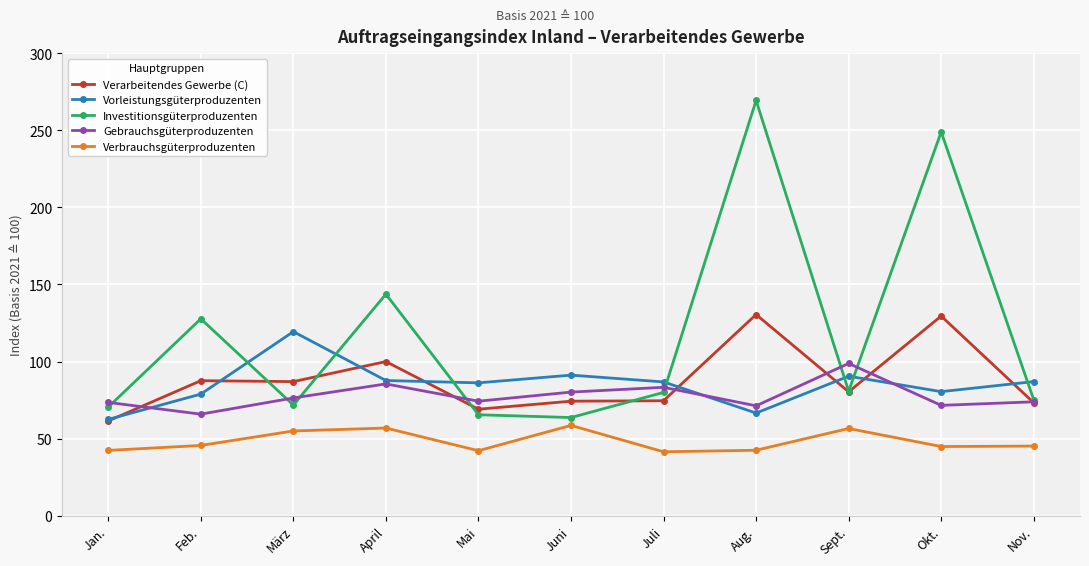

What is the minimum value shown in the chart?

41.5